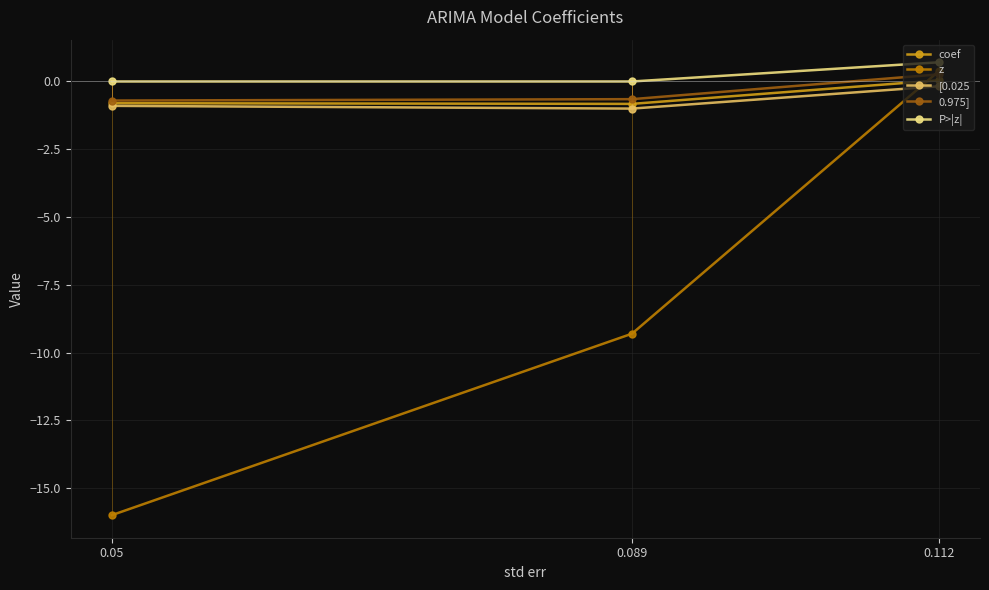

What is the difference between the highest and lowest values at 0.112?

0.9